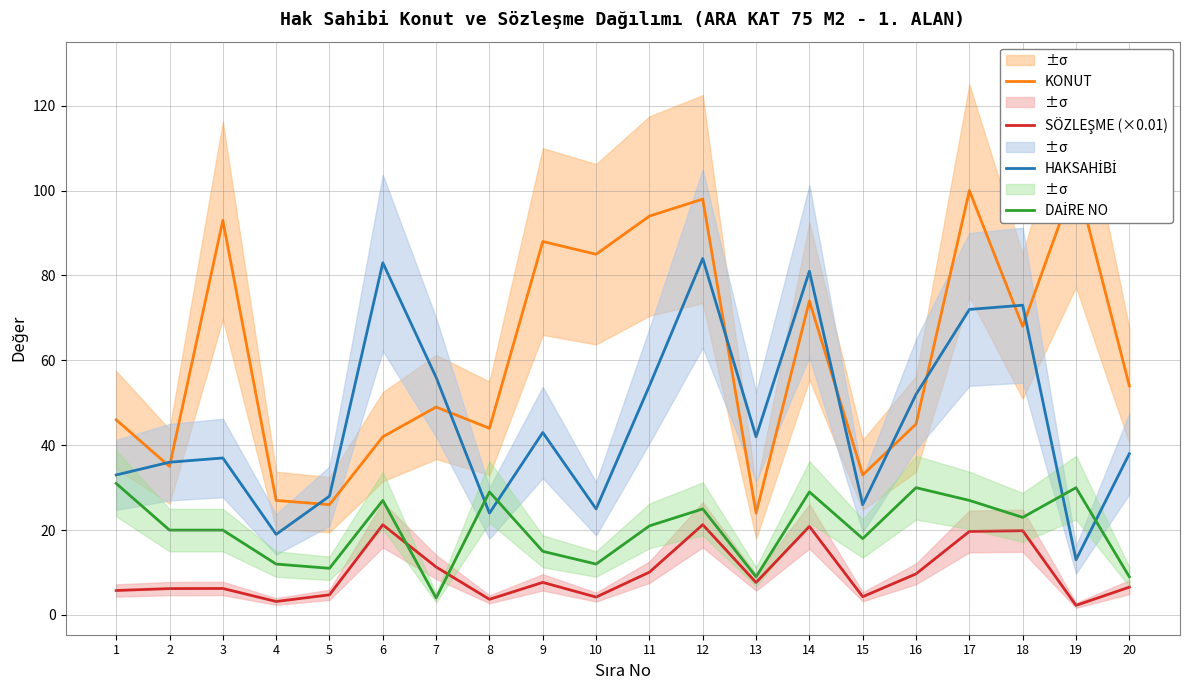

Does the chart display data point markers on the line(s)?

No